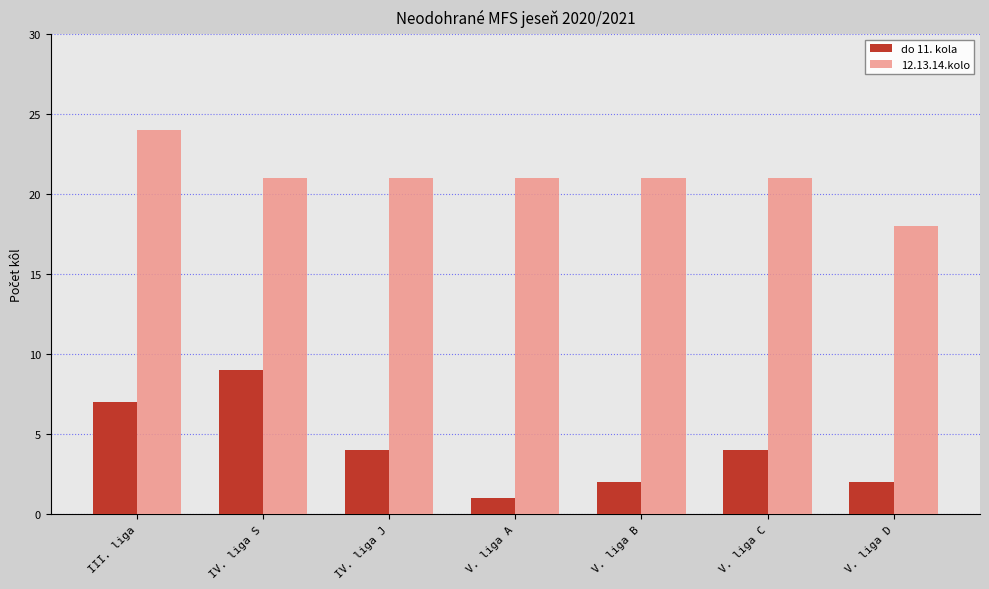

How many bars are there in total?

14